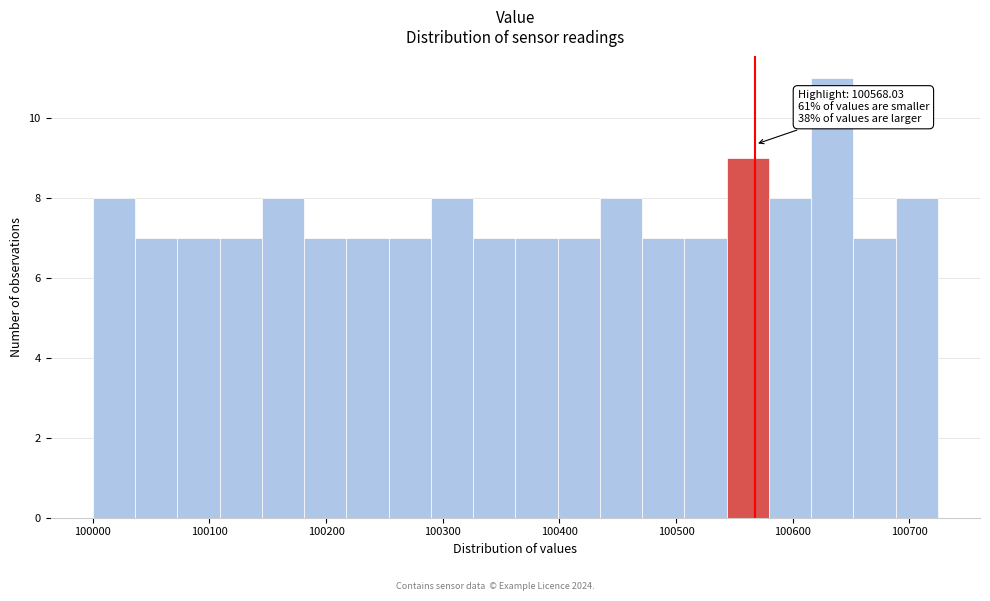

Around what value on the x-axis is the tallest bar? Give the approximate position of its centre, as read against the axis.

100630